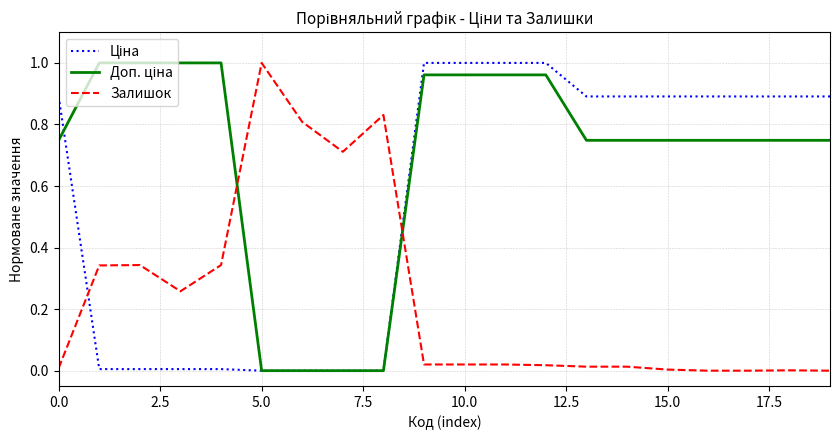

What is the difference between the maximum and minimum values in the Доп. ціна series?

1.0